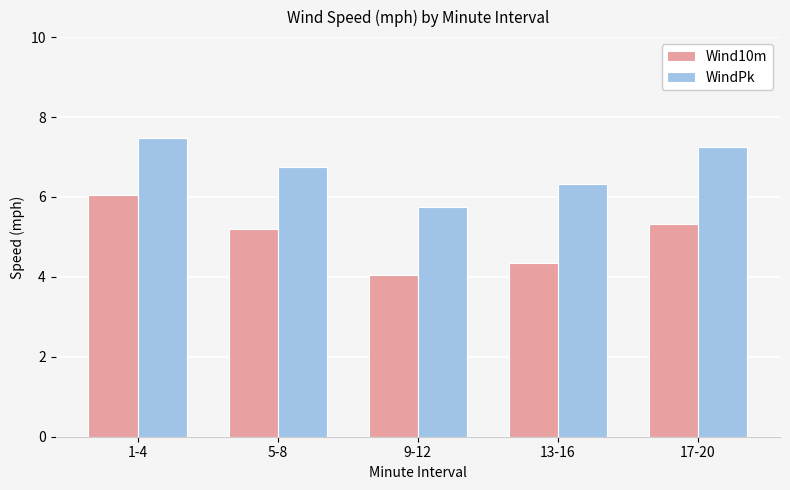

At which category is the sum across all series the highest?

1-4